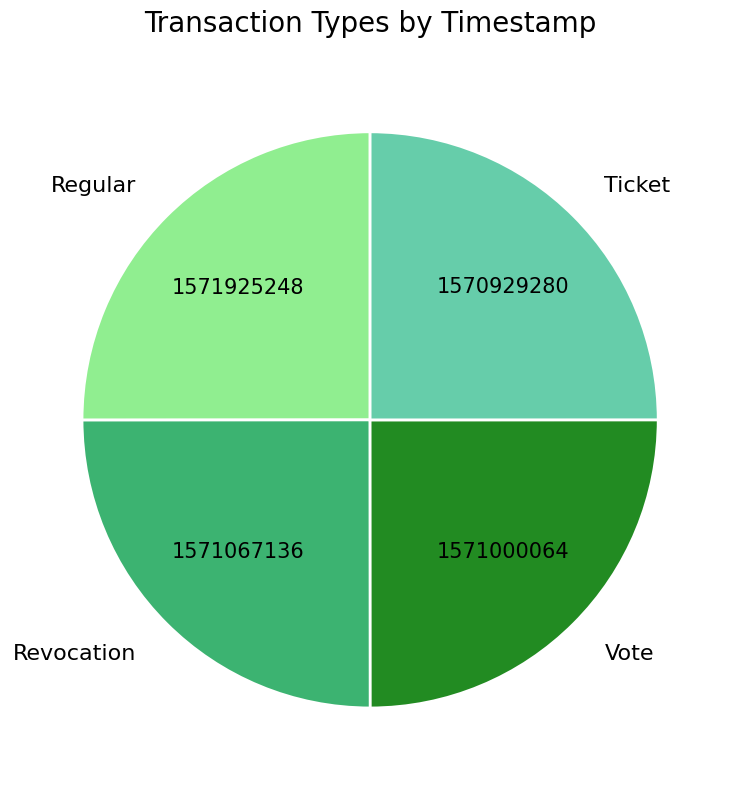

True or false: Revocation accounts for 37% of the total.

False